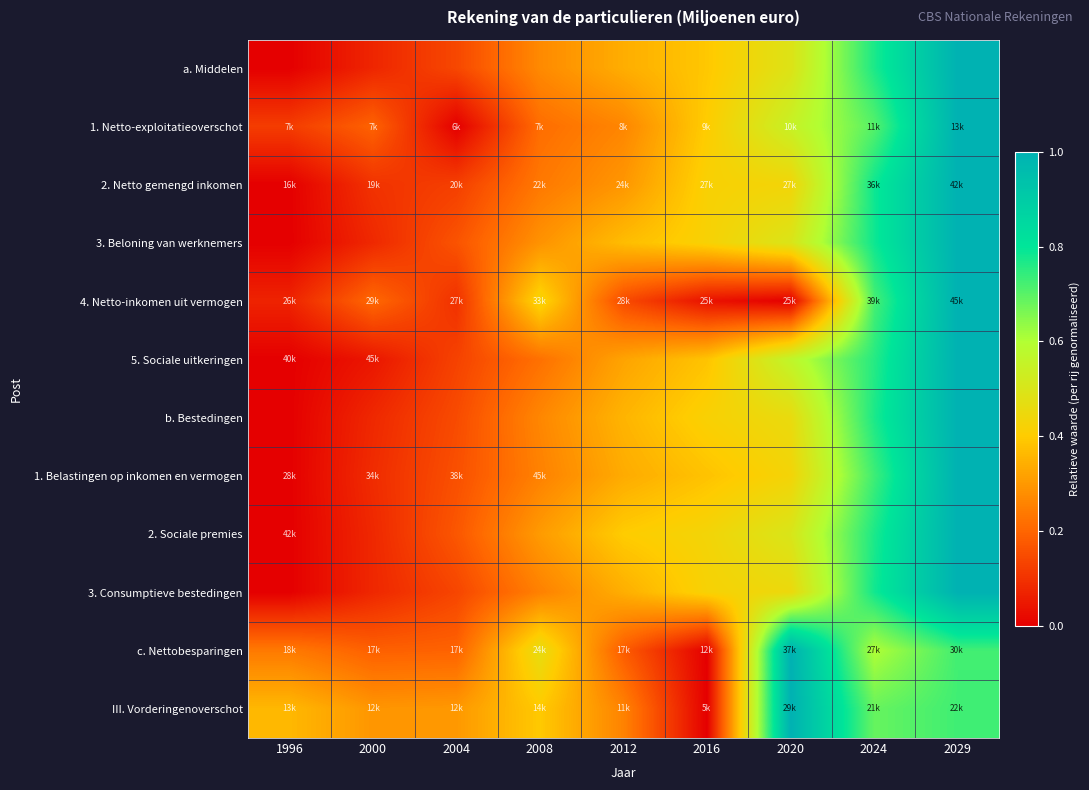

List the series in order of their peak value, highest first.

a. Middelen, 1. Netto-exploitatieoverschot, 2. Netto gemengd inkomen, 3. Beloning van werknemers, 4. Netto-inkomen uit vermogen, 5. Sociale uitkeringen, b. Bestedingen, 1. Belastingen op inkomen en vermogen, 2. Sociale premies, 3. Consumptieve bestedingen, c. Nettobesparingen, III. Vorderingenoverschot